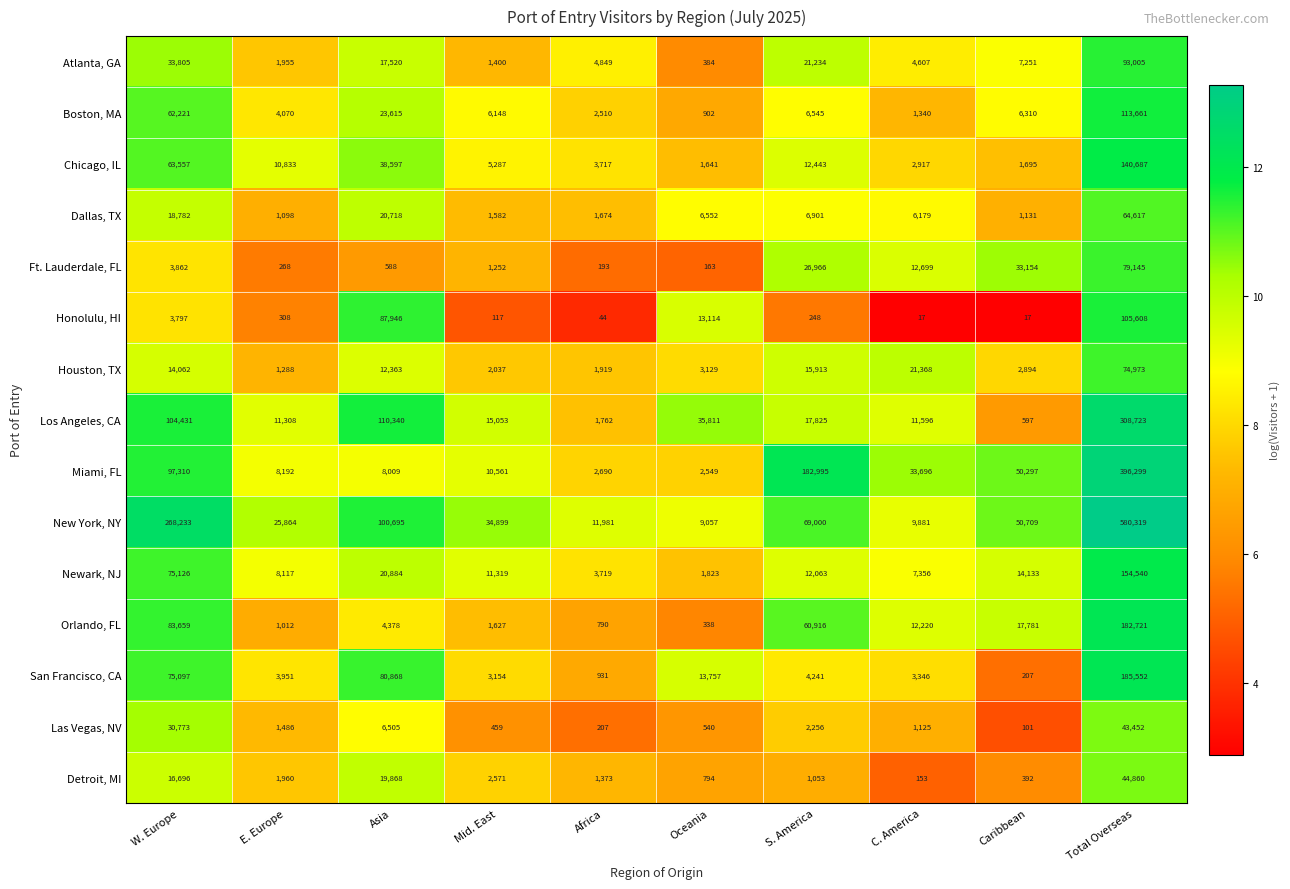

What is the spread (max minus min) of values at W. Europe?

264436